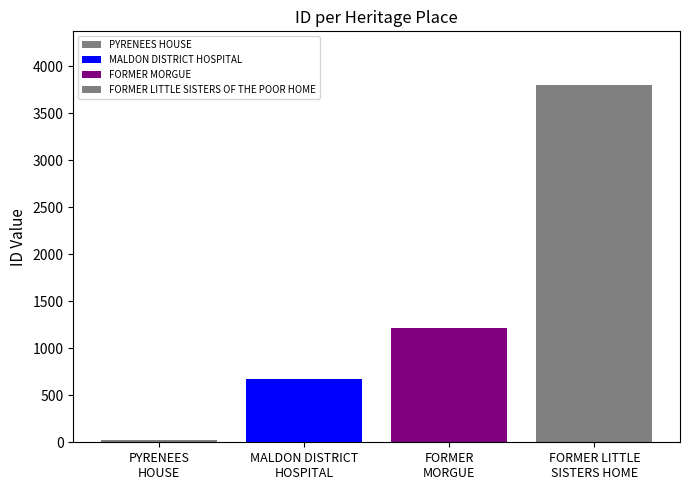

How many categories are shown in the chart?

1